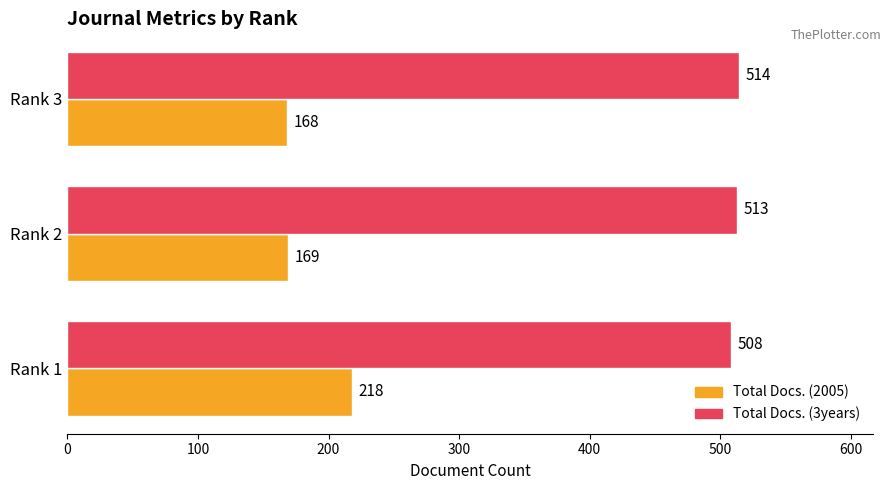

What is the maximum value for Total Docs. (2005)?

218